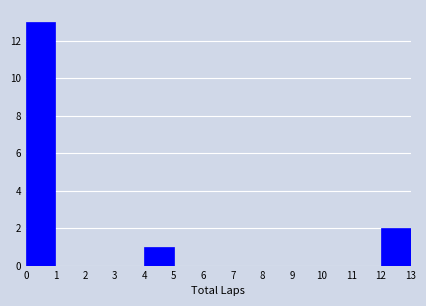

How tall is the bar that spans 4 to 5 on the x-axis? The values are not printed on the chart, so give them approximately, as read against the axis.

1